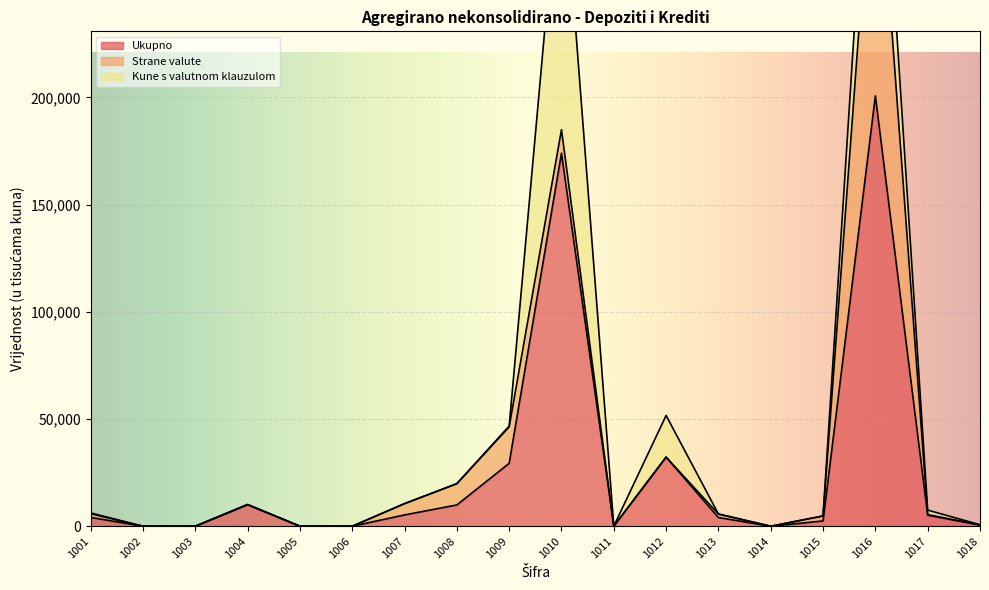

How many values in Strane valute are above zero?

11